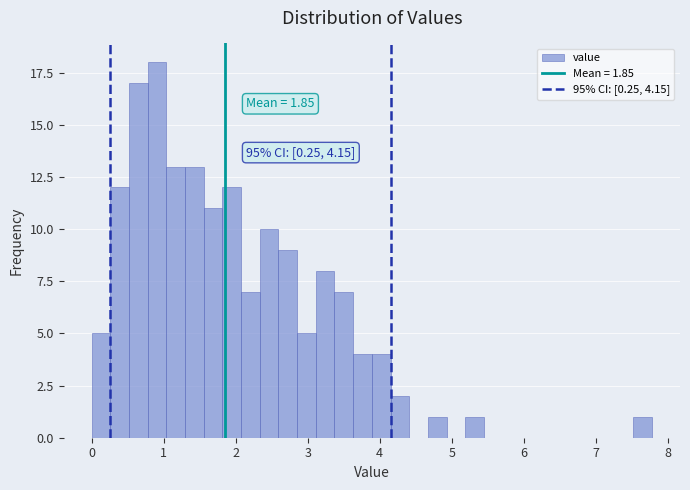

Read against the x-axis, roughly where is the centre of the tallest bar?

0.9